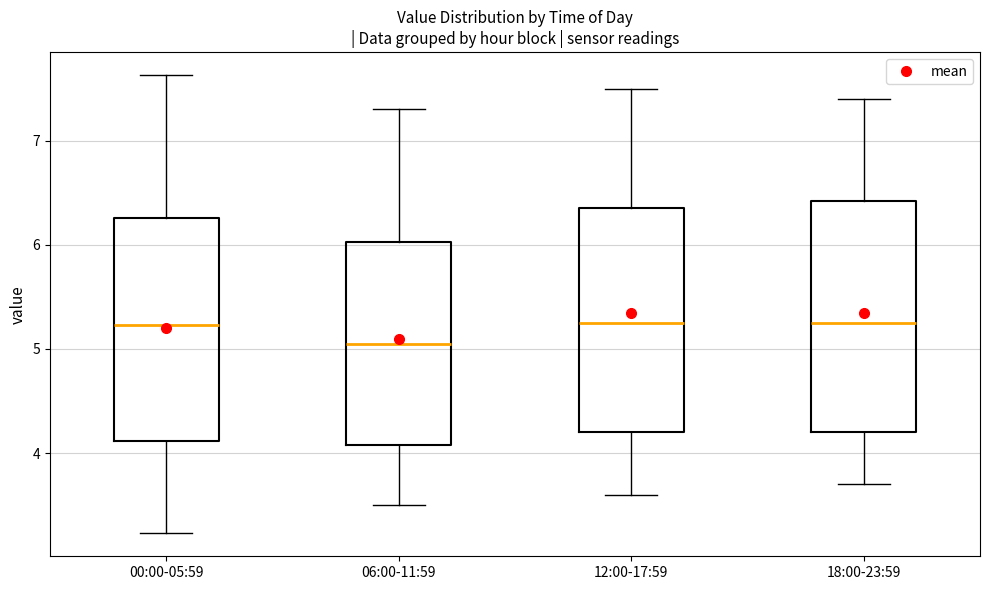

Reading left to right, transcribe this box plot: for each box, give where its median line is, the range the box spans, and where its two whiskers end, as read against the y-axis. The values are not printed on the chart, so give them approximately, as read against the axis.

00:00-05:59: median 5.2, box 4.1 to 6.3, whiskers 3.2 to 7.6
06:00-11:59: median 5.1, box 4.1 to 6.0, whiskers 3.5 to 7.3
12:00-17:59: median 5.3, box 4.2 to 6.4, whiskers 3.6 to 7.5
18:00-23:59: median 5.3, box 4.2 to 6.4, whiskers 3.7 to 7.4